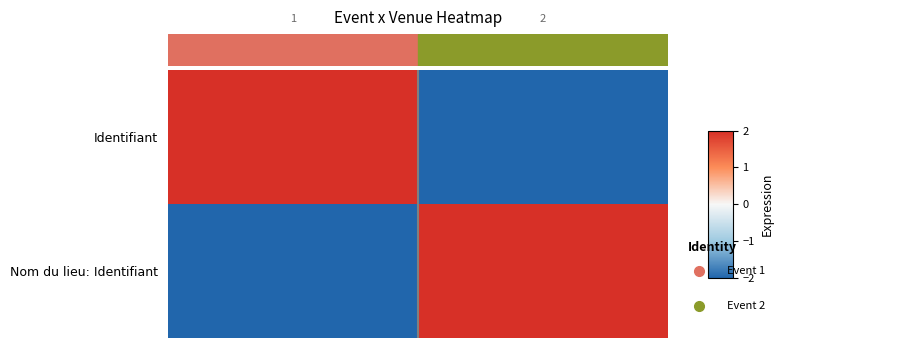

Reading left to right, extract all data points from this chart.

Identifiant: 2	-2
Nom du lieu: Identifiant: -2	2